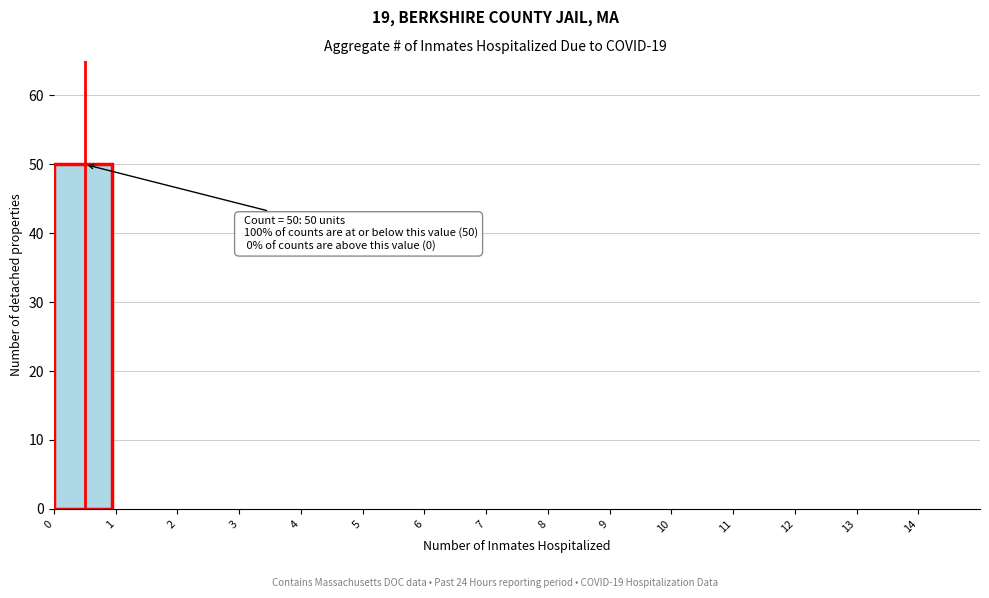

Over which range of the x-axis is the bar tallest?

0 to 1